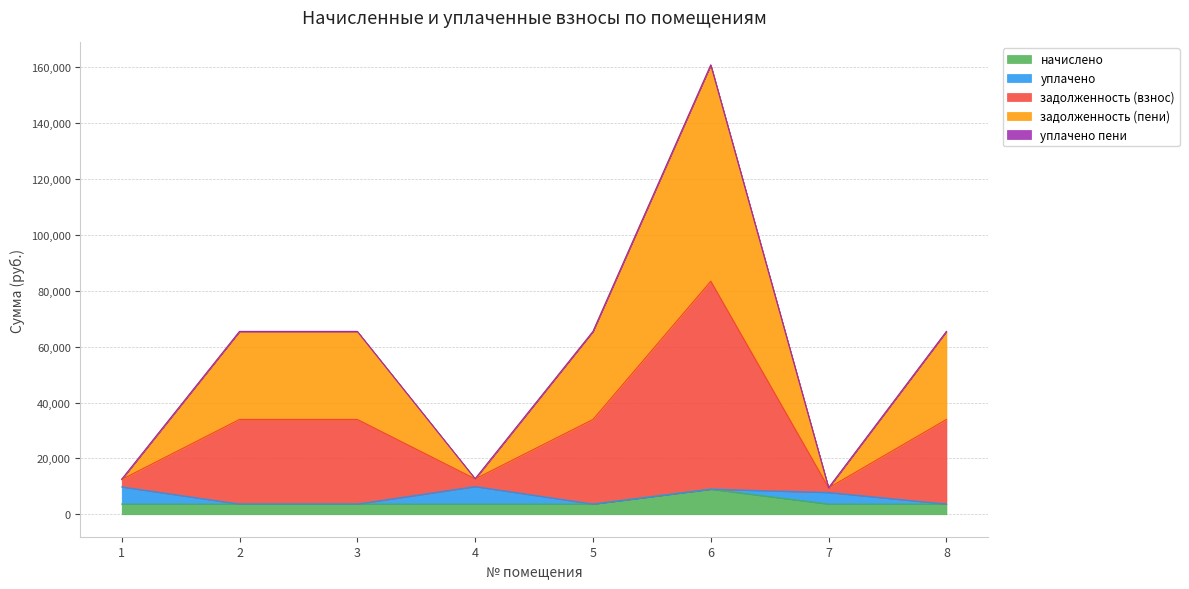

At which category is the sum across all series the highest?

6